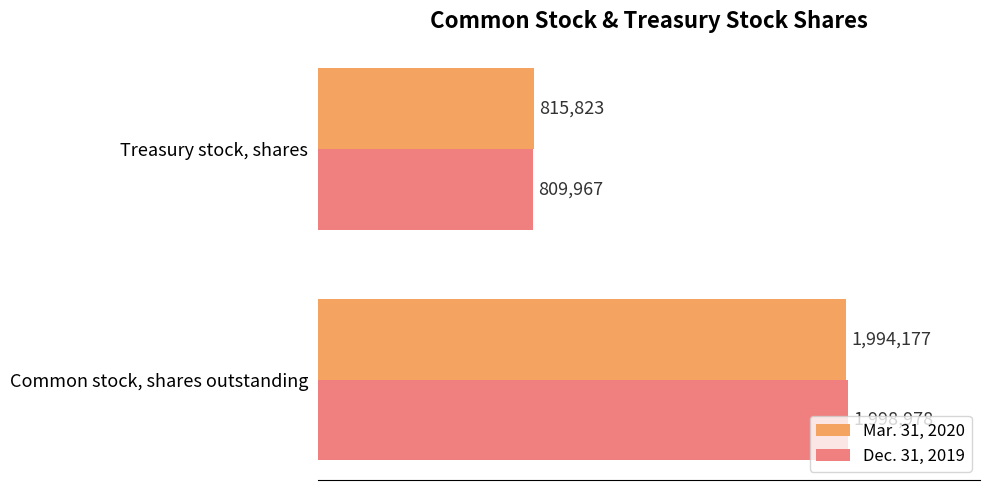

What are all the series names shown in the legend?

Mar. 31, 2020, Dec. 31, 2019